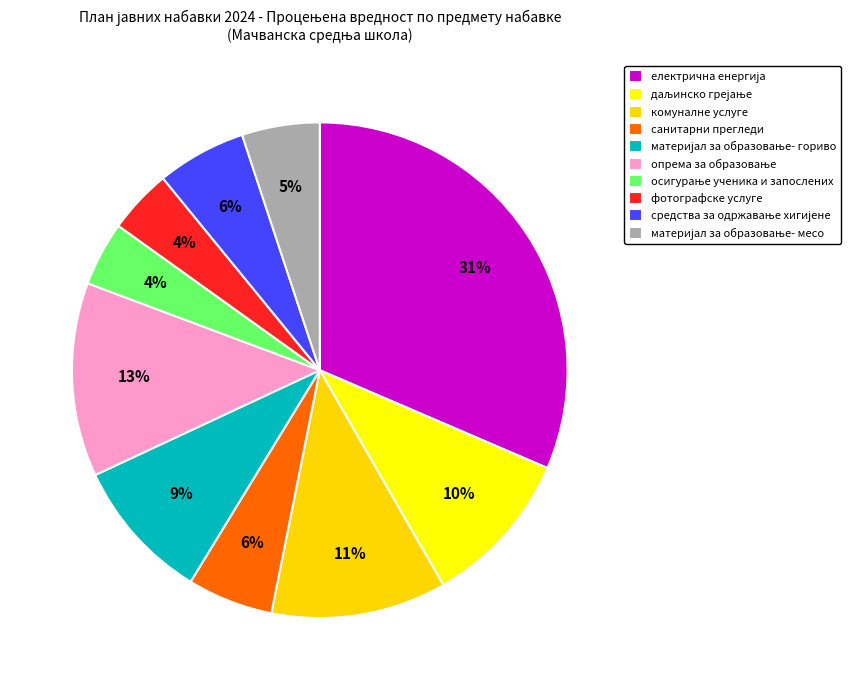

How many segments does this pie chart have?

10